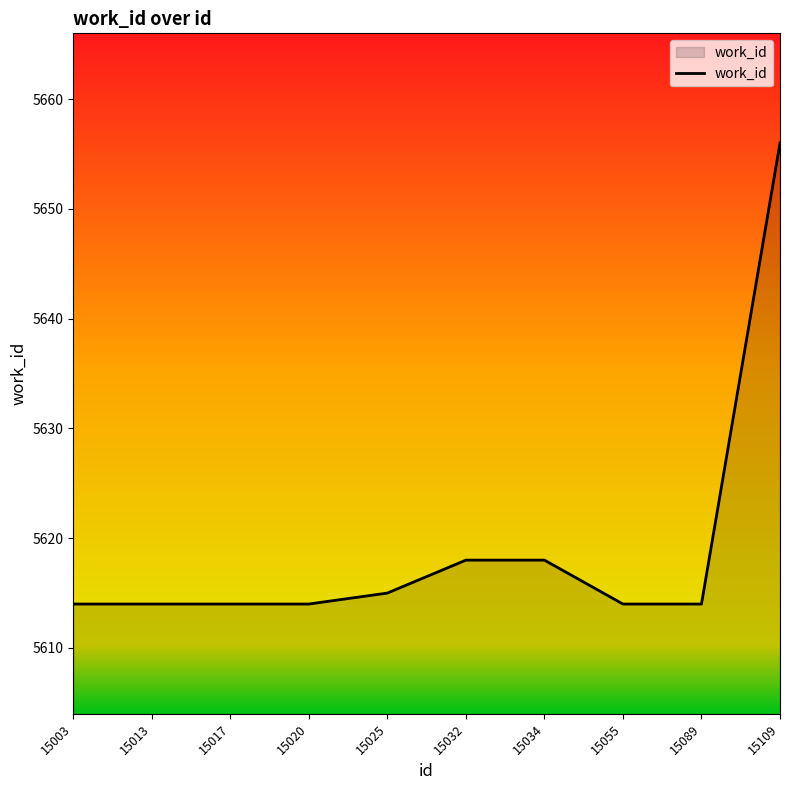

The value at 15055 is 5614. True or false?

True